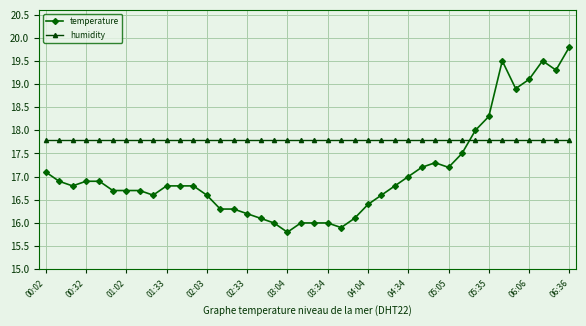

What is the highest value of the temperature series?

19.8